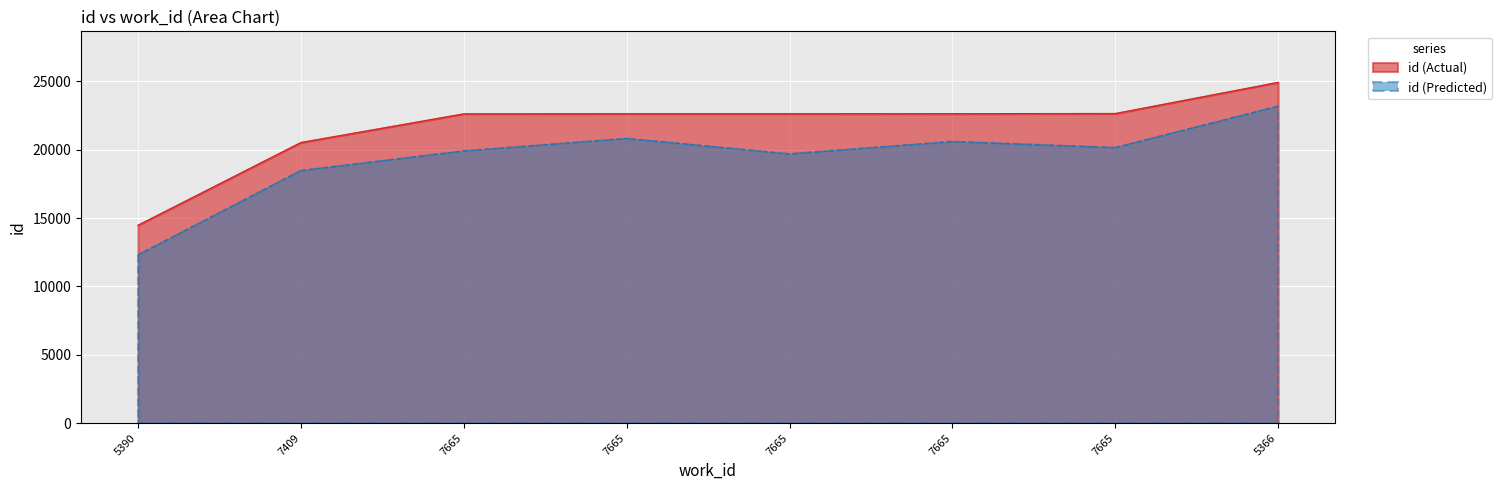

What is the value of the 3rd point from the left?

22627